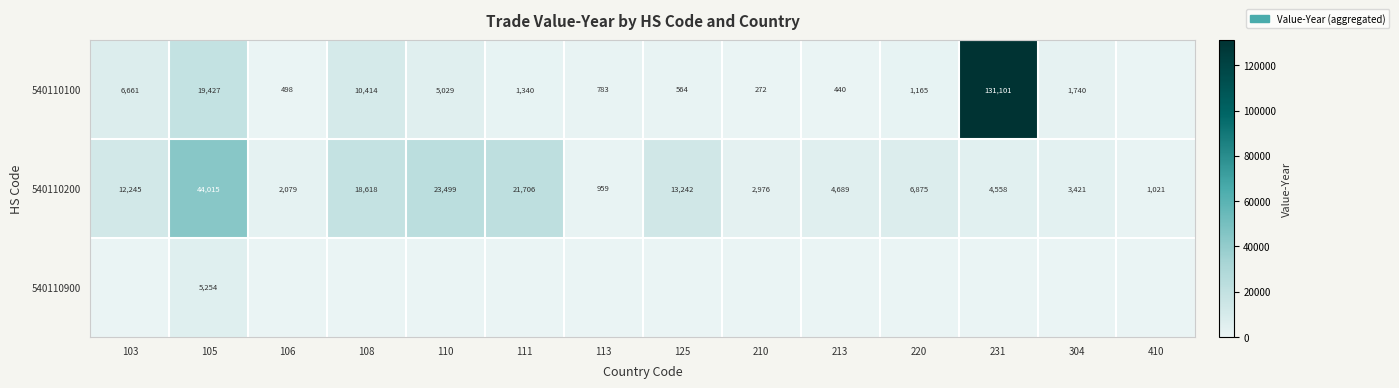

What is the spread (max minus min) of values at 105?

38761